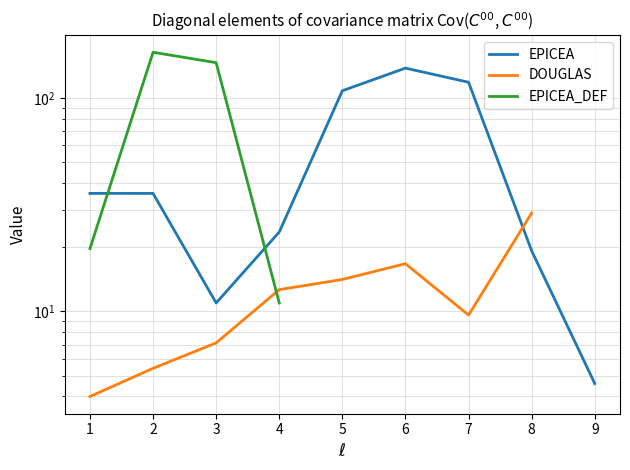

What is the value of the EPICEA point at the 9th from the left?

4.6